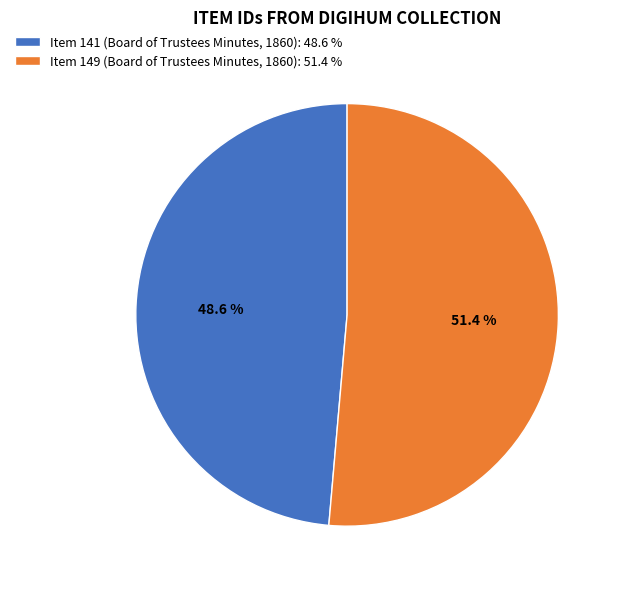

True or false: Item 149 (Board of Trustees Minutes, 1860) accounts for 65% of the total.

False